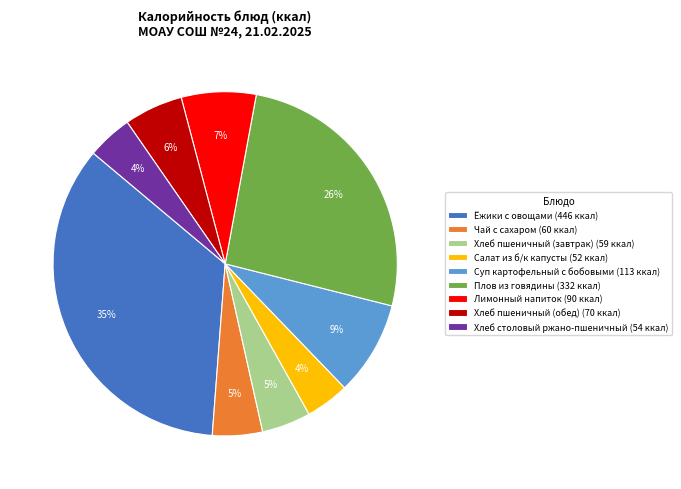

Between Хлеб пшеничный (обед) and Хлеб столовый ржано-пшеничный, which is larger?

Хлеб пшеничный (обед)